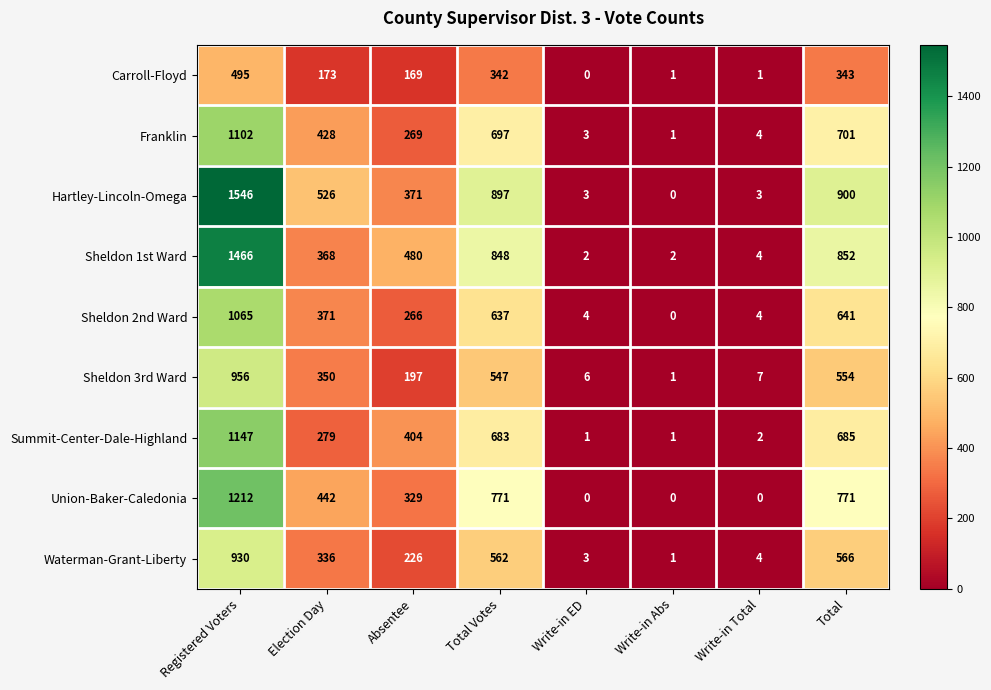

True or false: Carroll-Floyd has a value of 474 at Total.

False